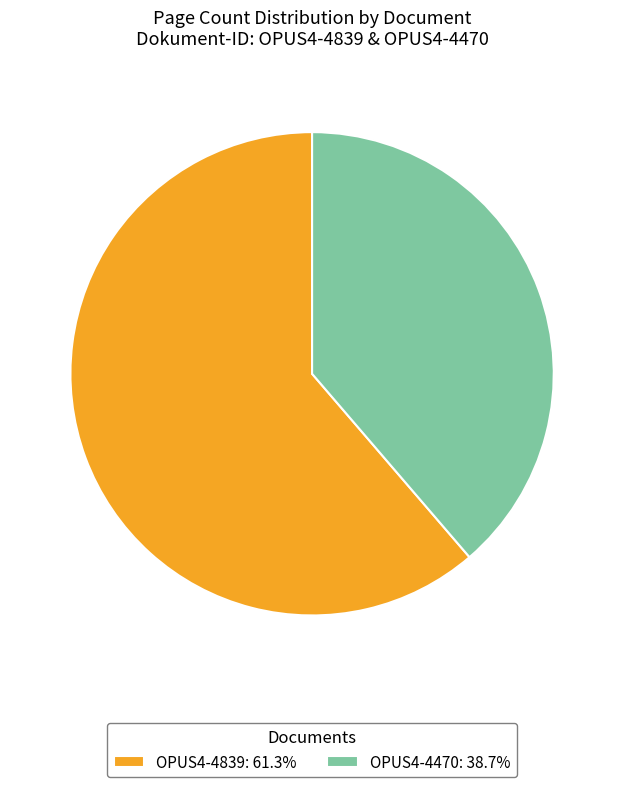

Is there a majority slice in this chart?

Yes